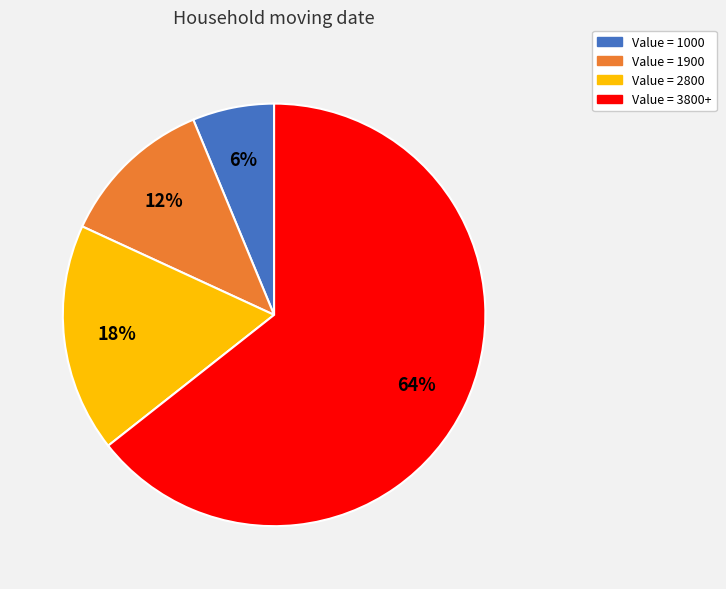

How many slices are in this pie chart?

4